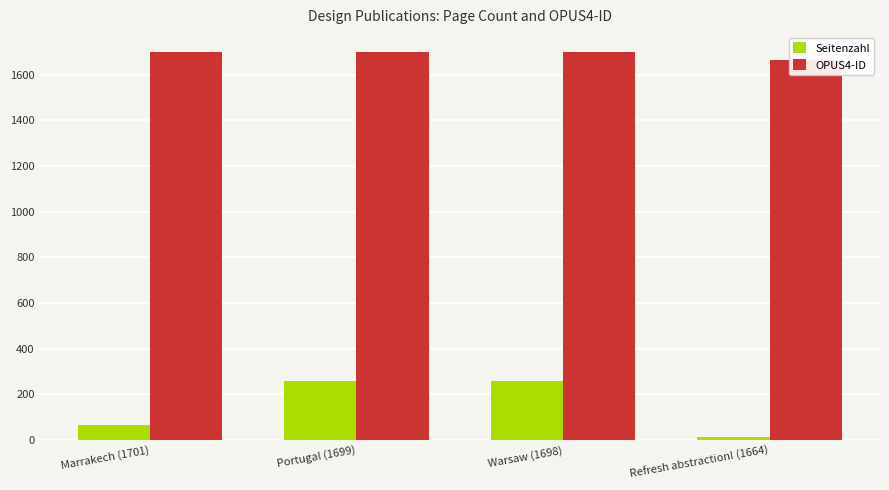

What is the value of the Seitenzahl bar at the 1st from the left?

64